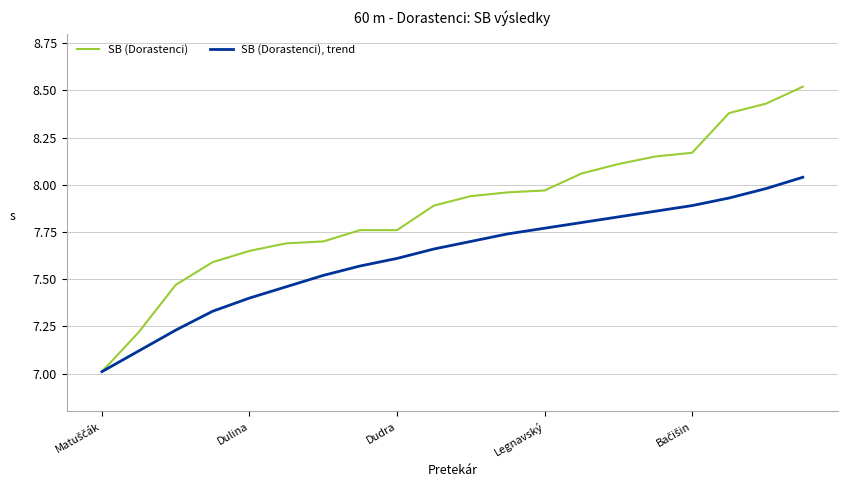

What is the minimum value for SB (Dorastenci), trend?

7.0